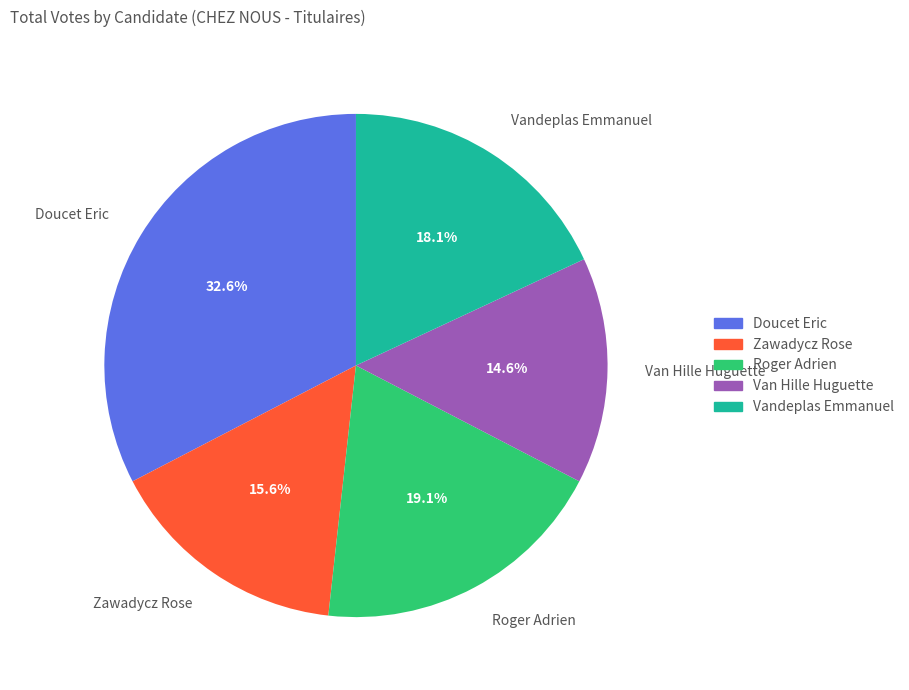

Is it true that Zawadycz Rose is 16% of the pie?

True